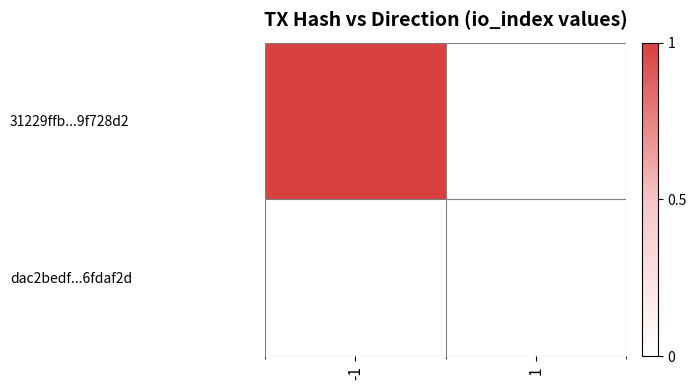

Which series has the largest range (max minus min)?

31229ffb...9f728d2